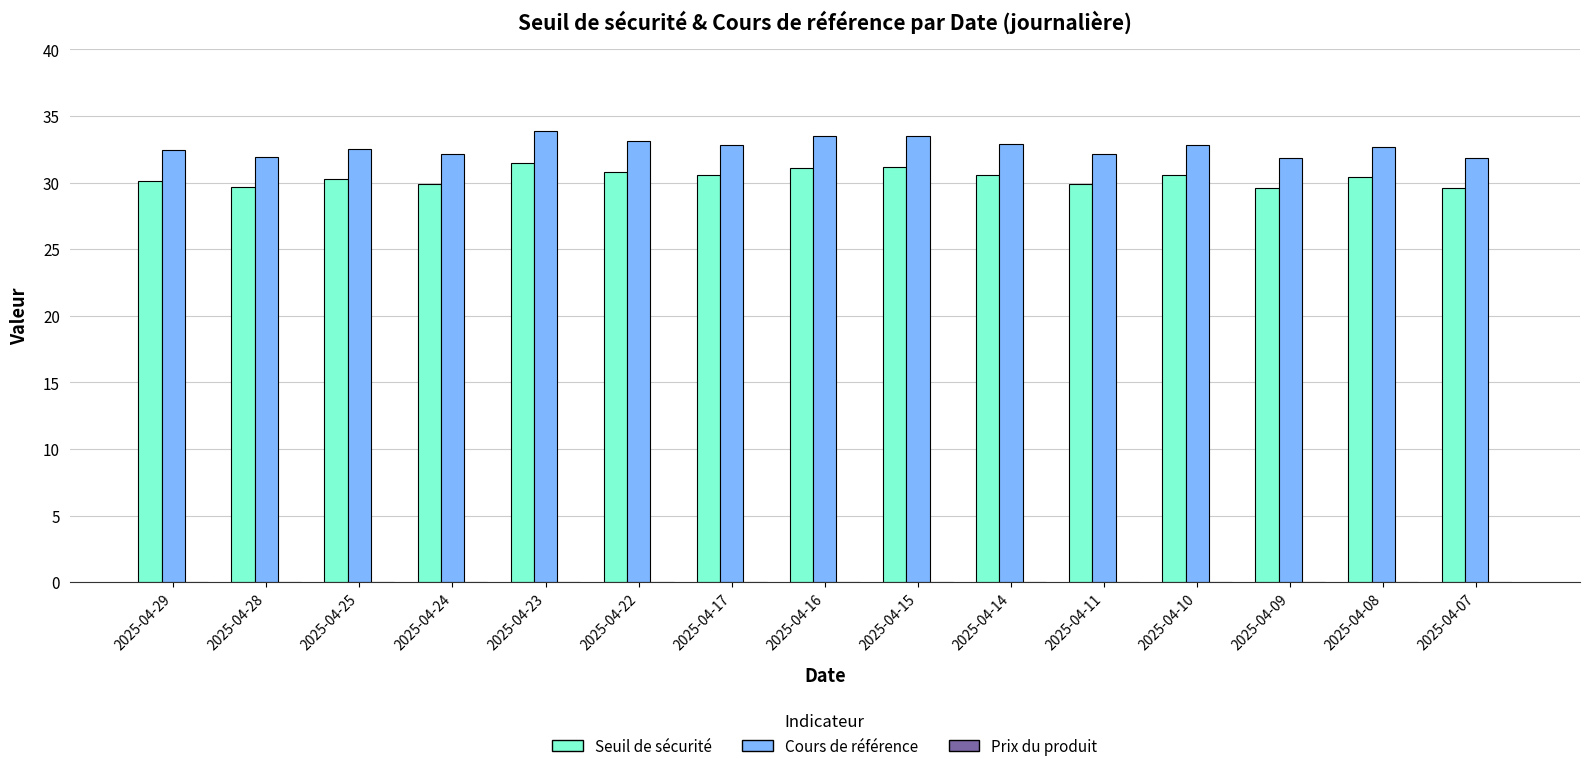

True or false: Cours de référence has a value of 21.2 at 2025-04-14.

False